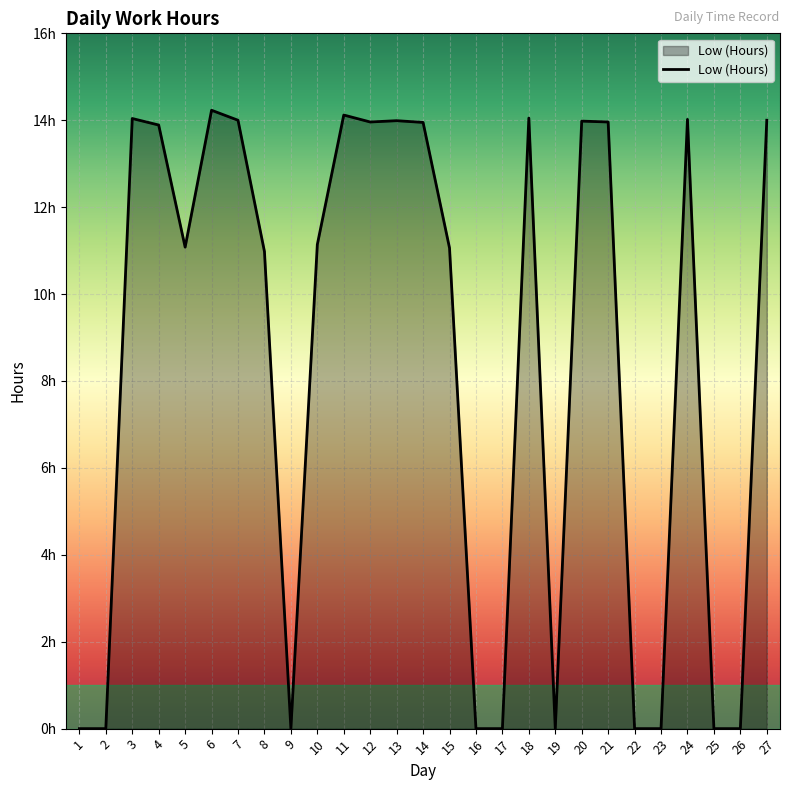

Does the chart display data point markers on the line(s)?

No